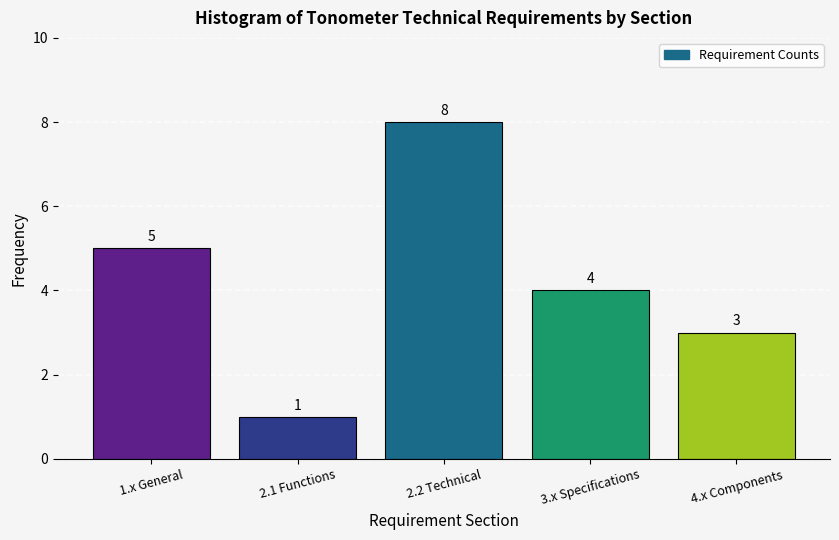

Reading left to right, extract all data points from this chart.

5	1	8	4	3